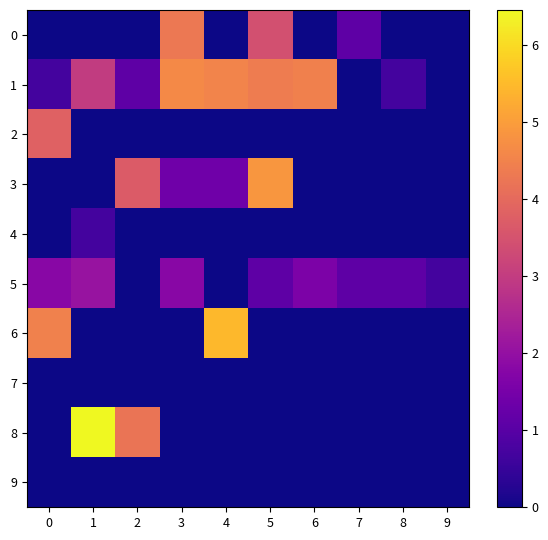

What is the total value across all series at 6?

6.1